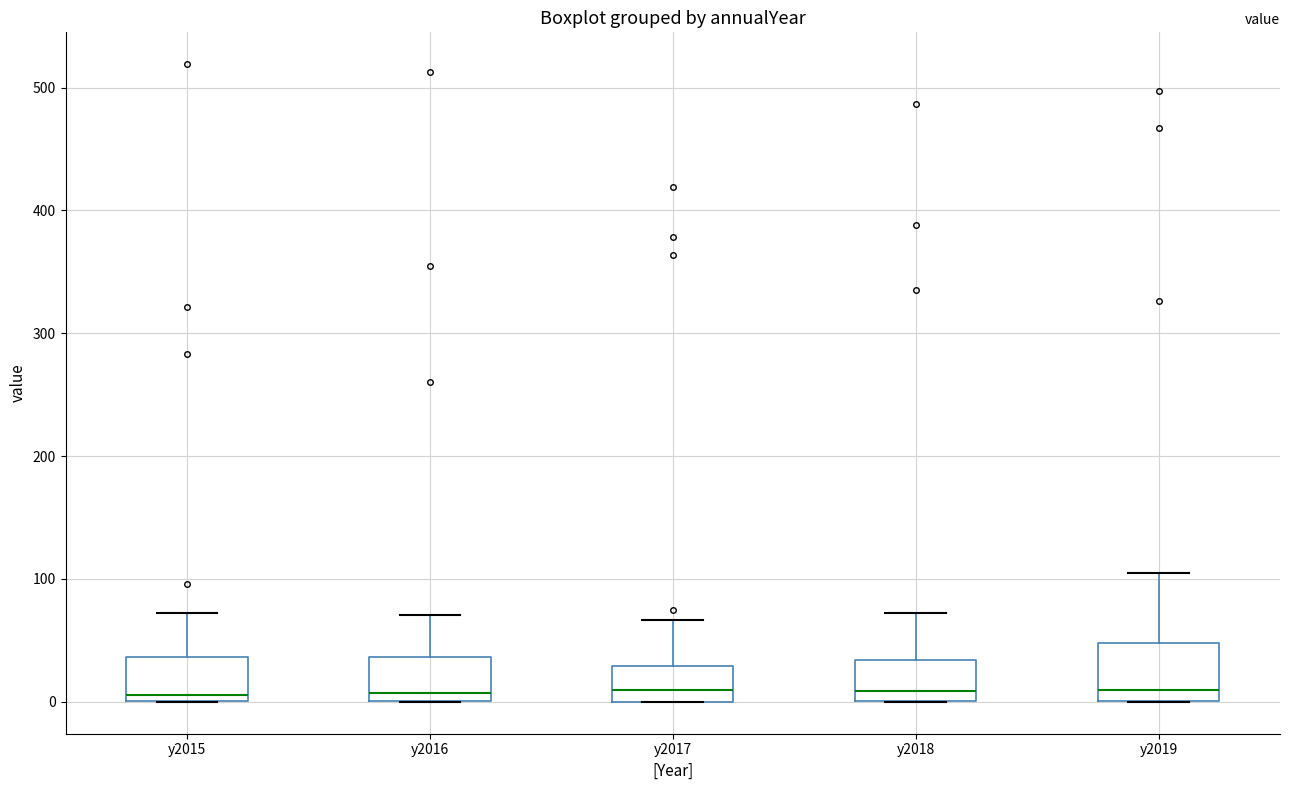

Reading left to right, read every box against the y-axis: the position of its median line, the range the box covers, and the ends of its whiskers. The values are not printed on the chart, so give them approximately, as read against the axis.

y2015: median 10, box 0 to 40, whiskers 0 to 70
y2016: median 10, box 0 to 40, whiskers 0 to 70
y2017: median 10, box 0 to 30, whiskers 0 to 70
y2018: median 10, box 0 to 30, whiskers 0 to 70
y2019: median 10, box 0 to 50, whiskers 0 to 110